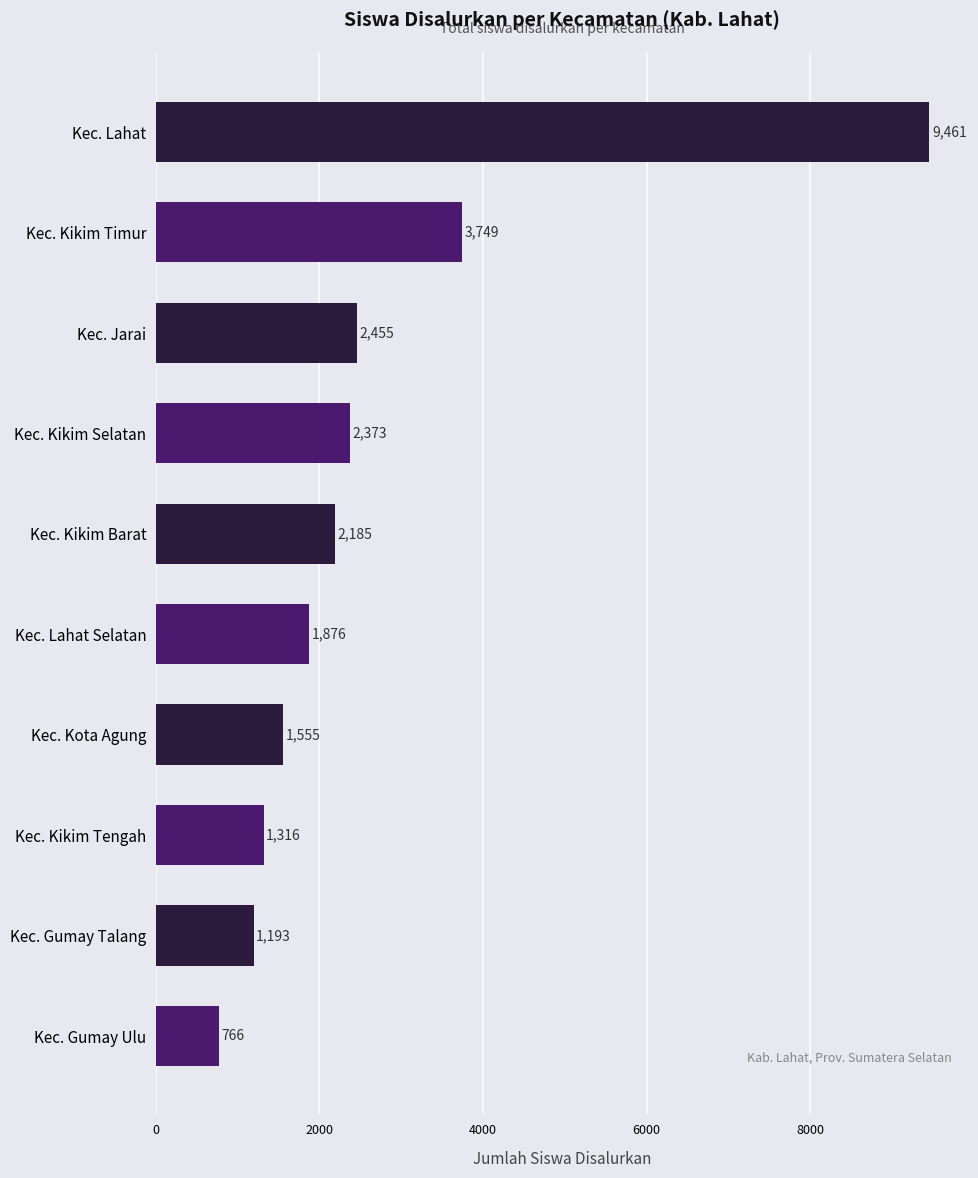

Which series has the largest total across all categories?

SD Siswa Disalurkan